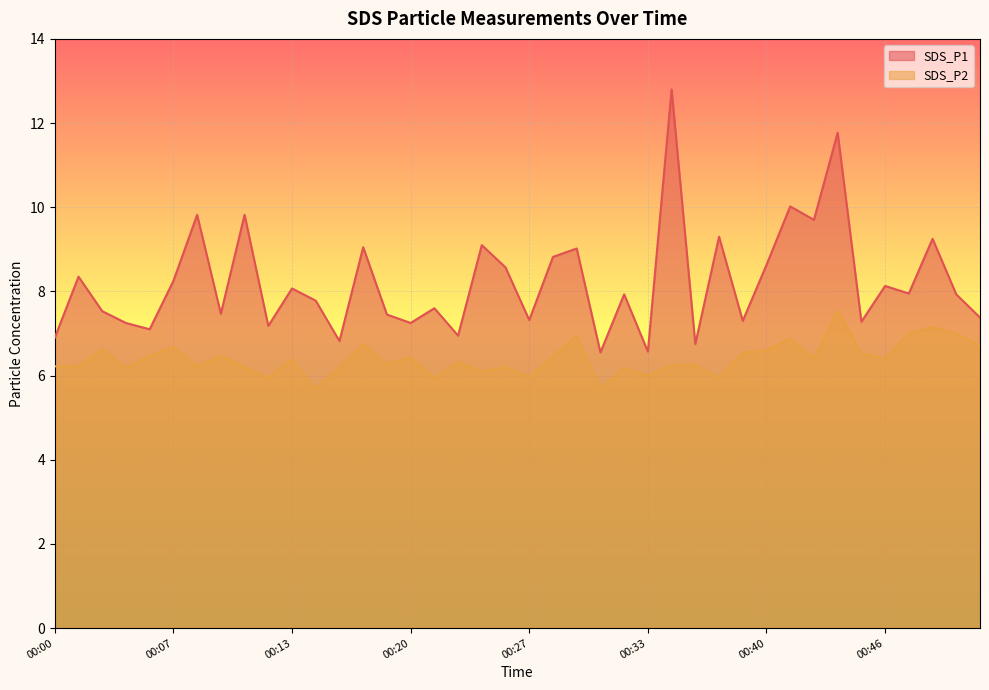

Rank the series at 00:37 from highest to lowest value.

SDS_P1, SDS_P2